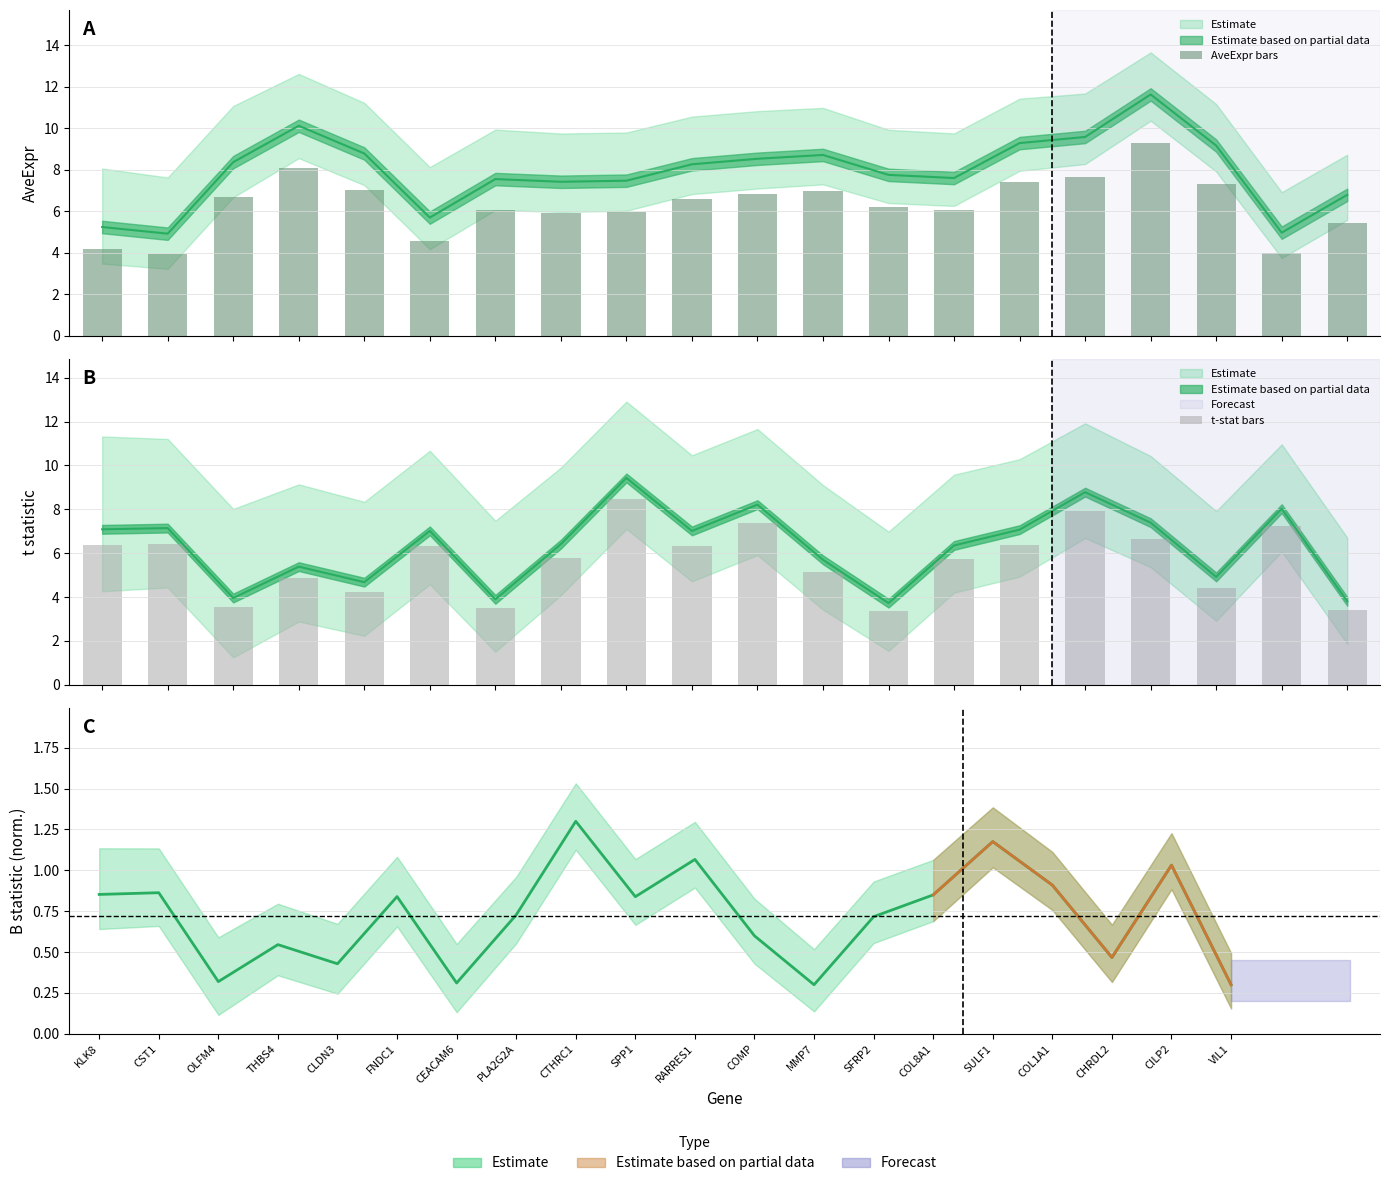

What is the average value of the t-stat bars series?

5.7